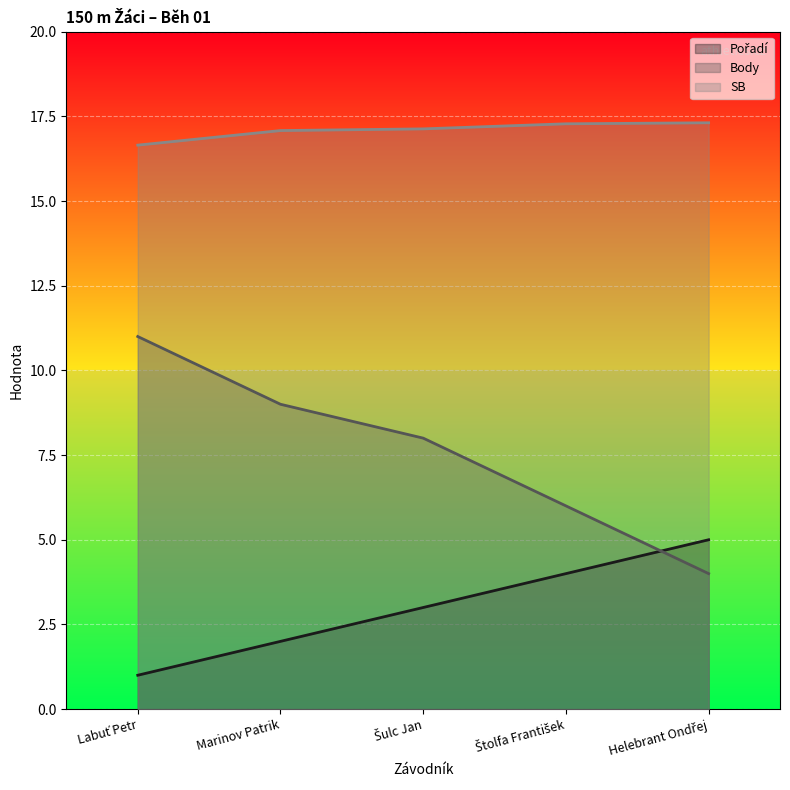

True or false: Pořadí and SB cross at least once.

False